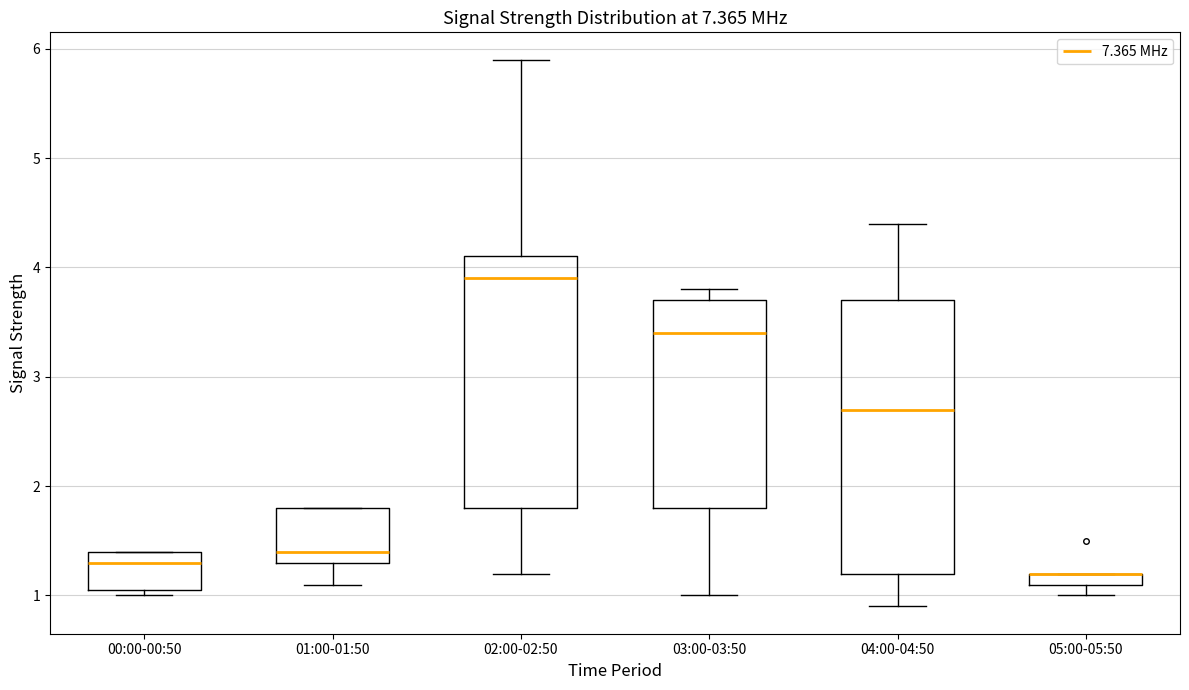

Where is the upper edge of the box for 04:00-04:50 on the y-axis? The values are not printed on the chart, so give them approximately, as read against the axis.

3.7